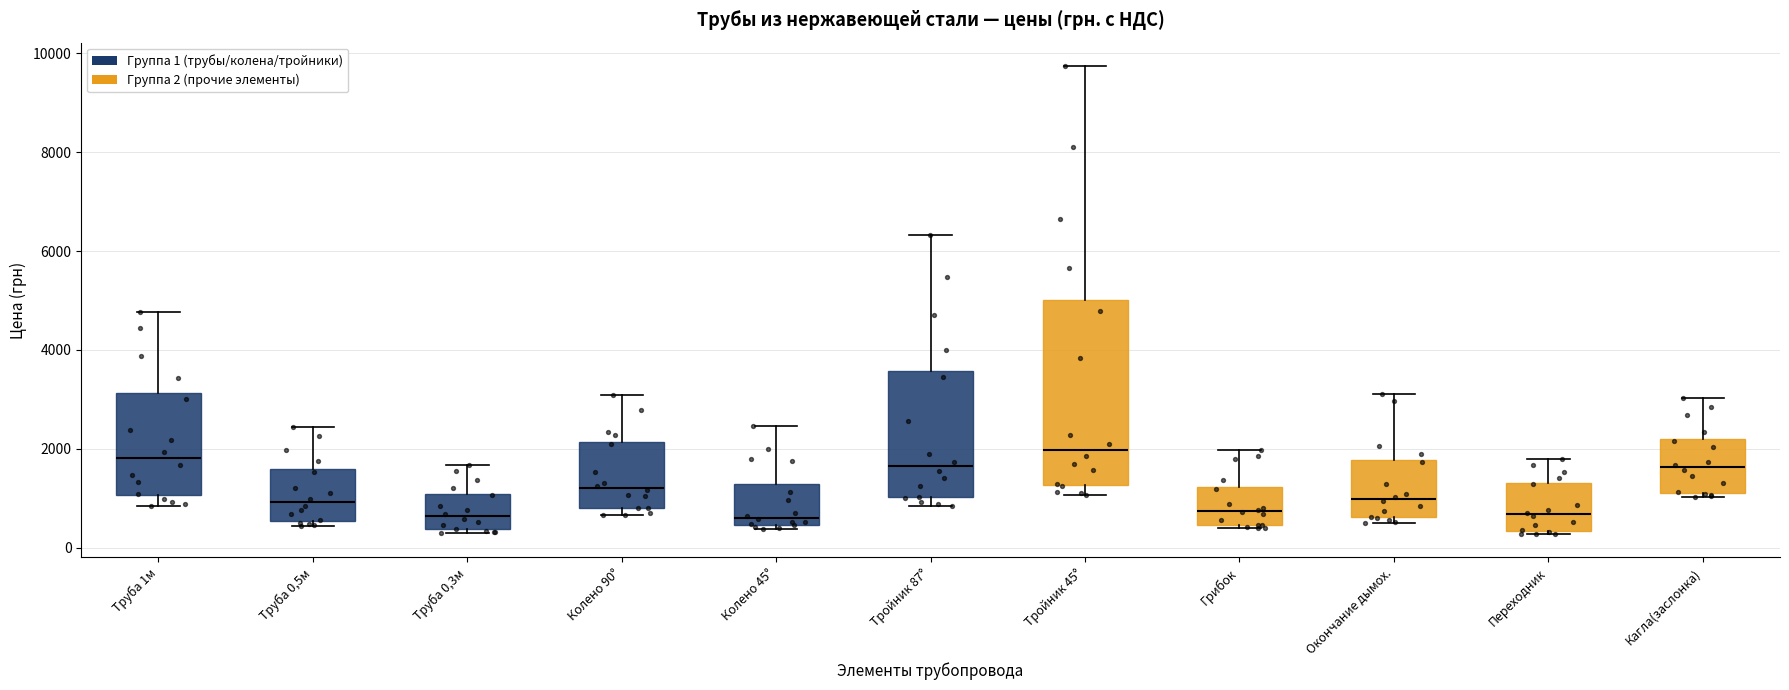

Which box is the tallest, from its lower edge to its upper edge?

Тройник 45°